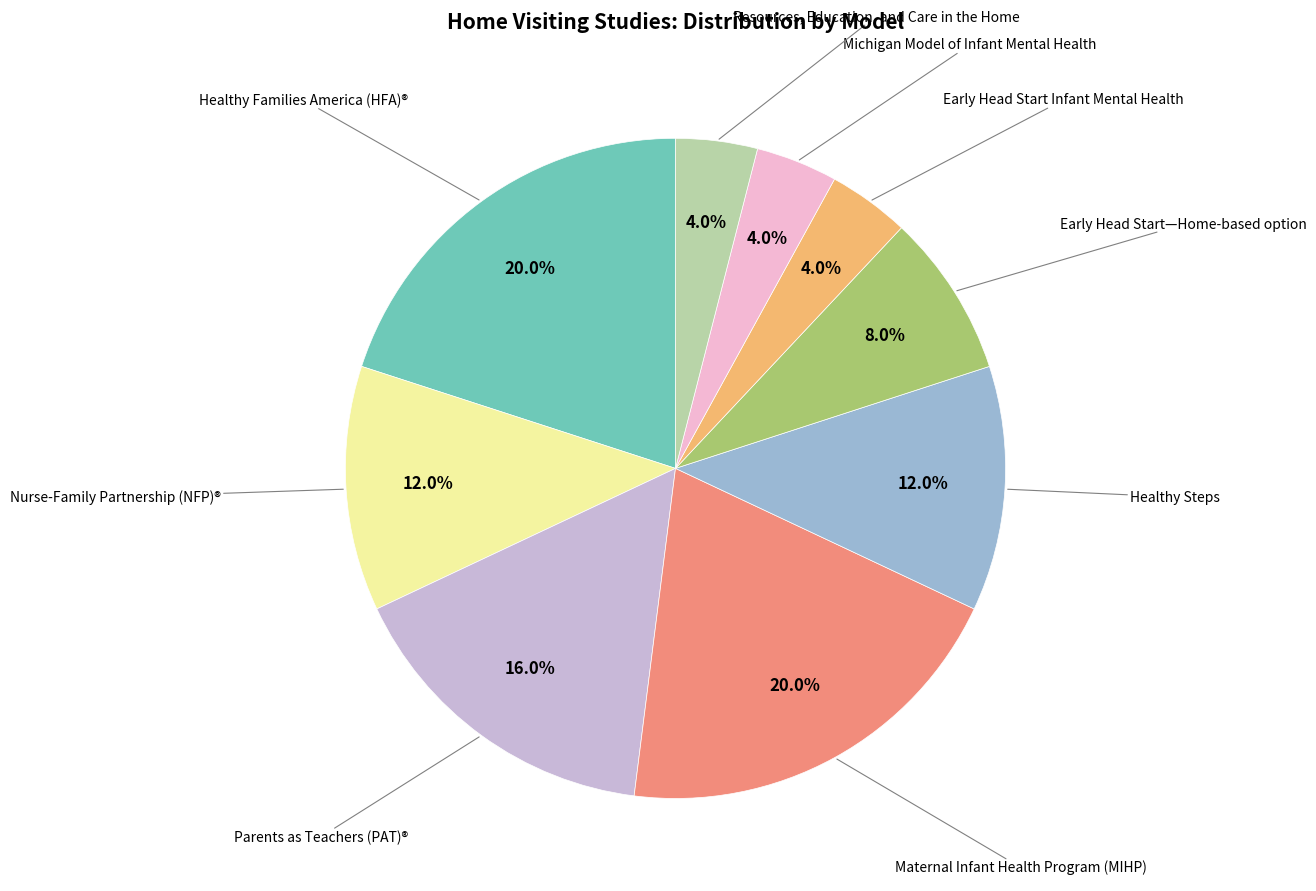

Is there any slice that represents more than half of the pie?

No